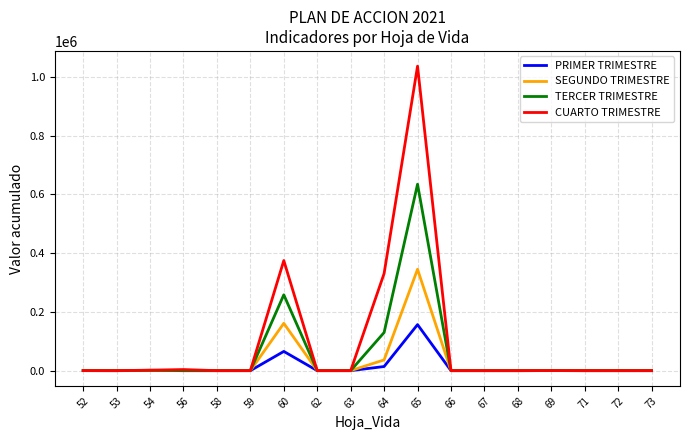

What is the sum of the SEGUNDO TRIMESTRE values at 59 and 71?

21